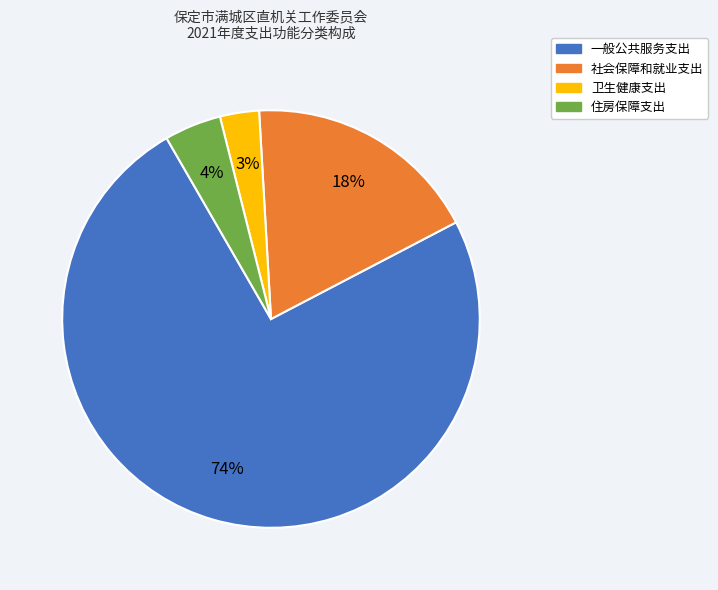

What percentage is the 住房保障支出 slice, to the nearest percent?

4%